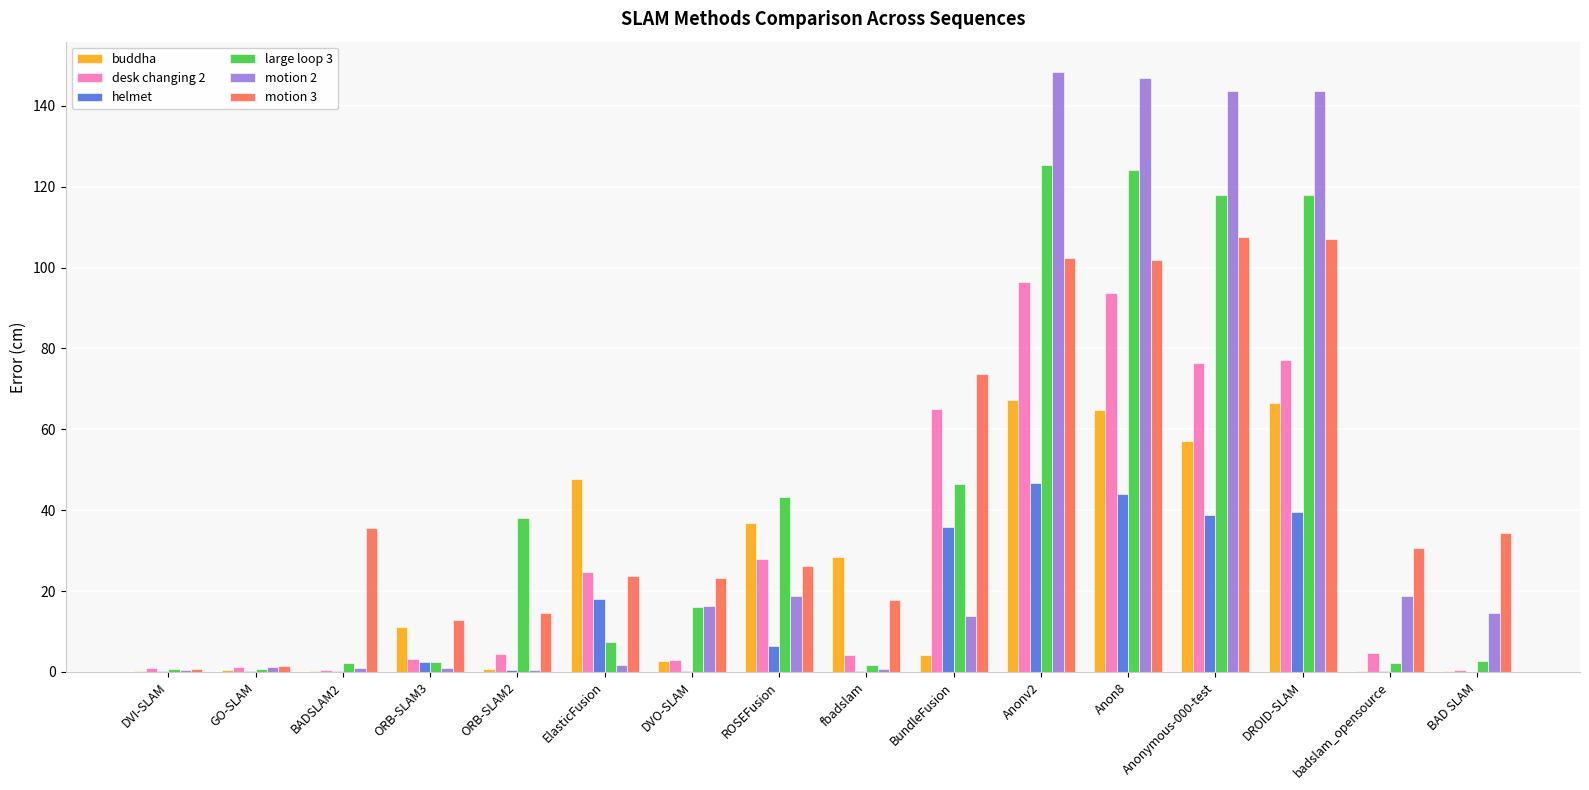

Is the value of helmet at Anonv2 greater than the value of motion 2 at Anonv2?

No